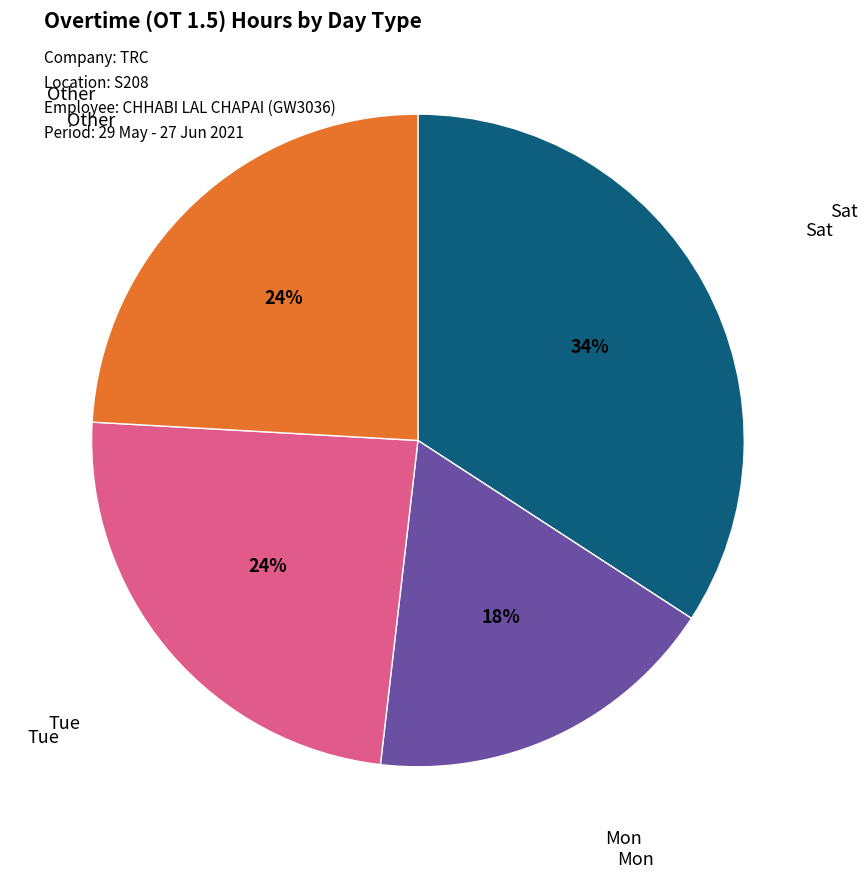

To the nearest percent, what percentage of the pie is Sat?

34%